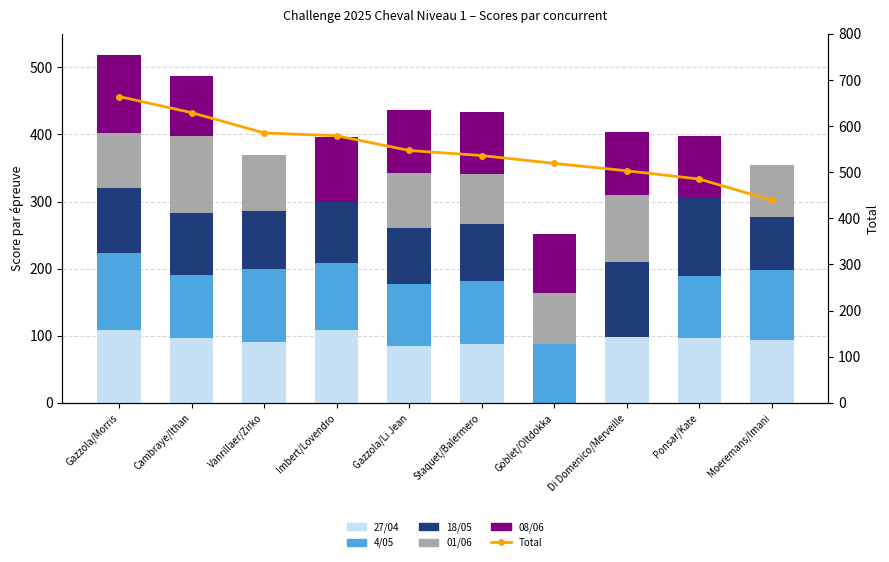

Which category has the lowest value in the 18/05 series?

Goblet/Oltdokka